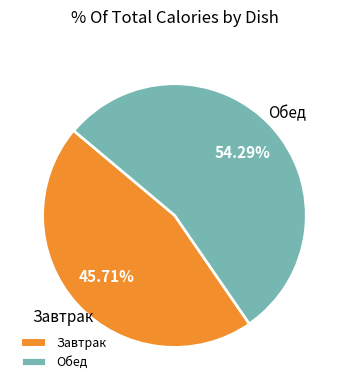

Between Завтрак and Обед, which is larger?

Обед